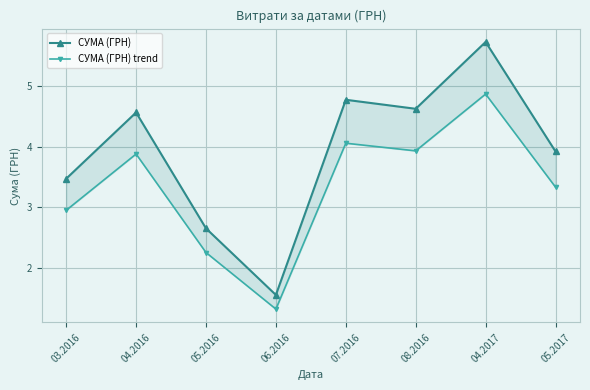

What is the difference between the СУМА (ГРН) values at 05.2016 and 03.2016?

0.8